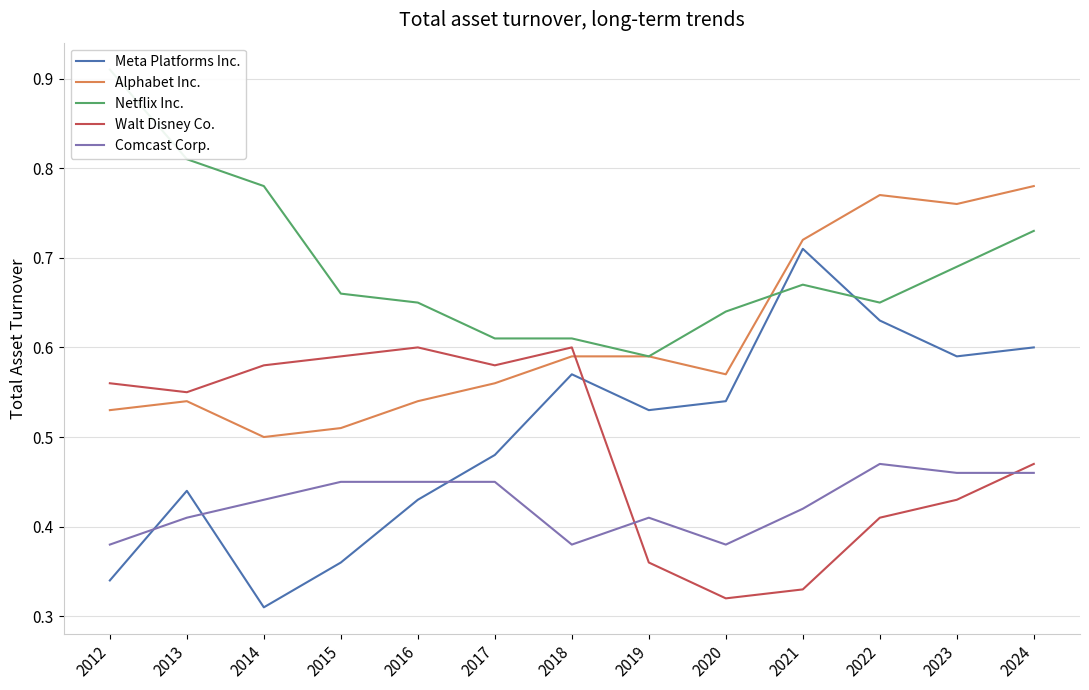

What is the maximum value for Alphabet Inc.?

0.8